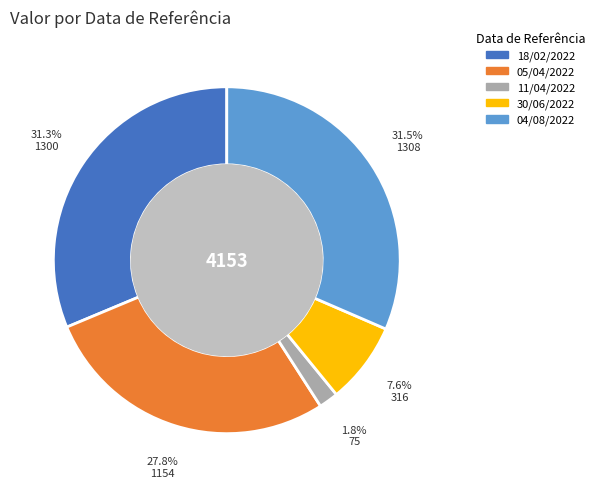

Does 05/04/2022 account for over 50% of the chart?

No